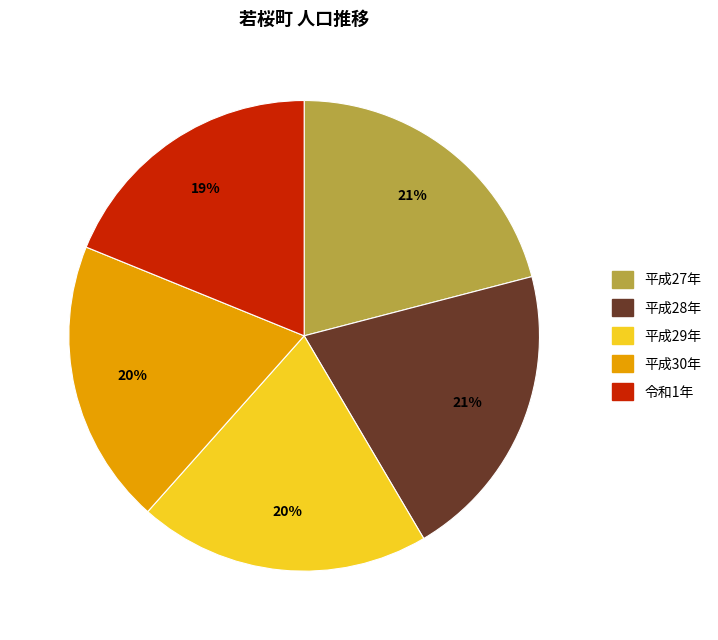

To the nearest percent, what is the difference between the largest and smallest slice percentages?

2%